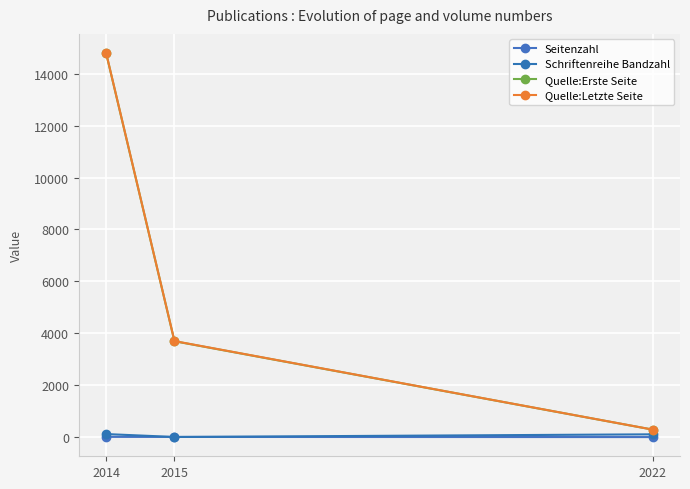

List the labels in order of Schriftenreihe Bandzahl value, largest first.

2014, 2022, 2015